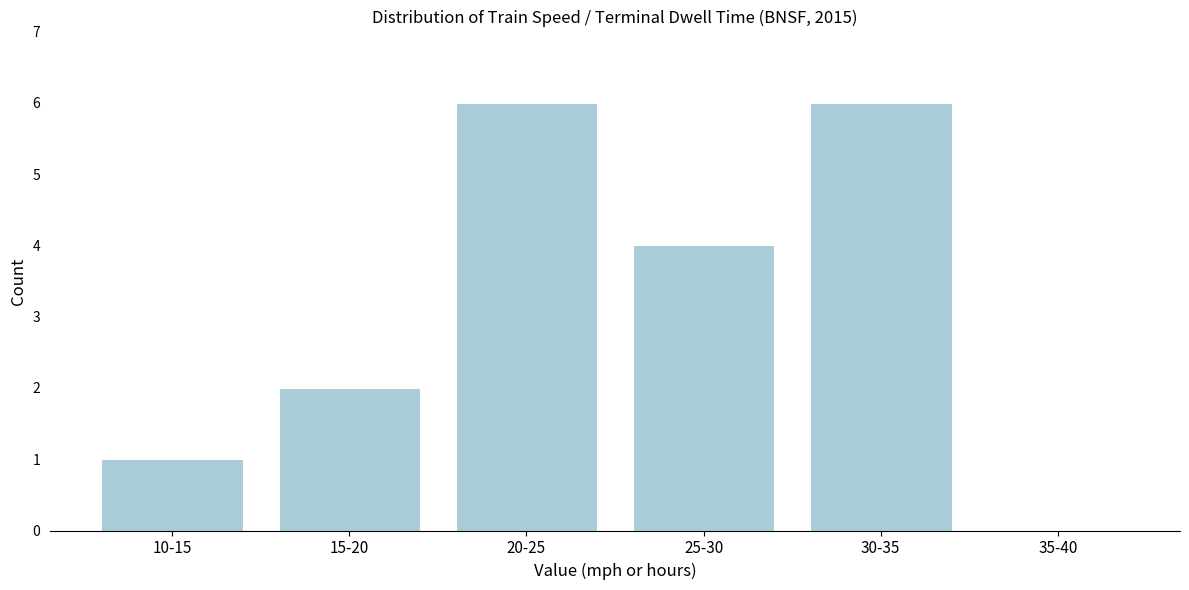

Reading right to left, what are all the values shown in this chart?

35-40=0	30-35=6	25-30=4	20-25=6	15-20=2	10-15=1